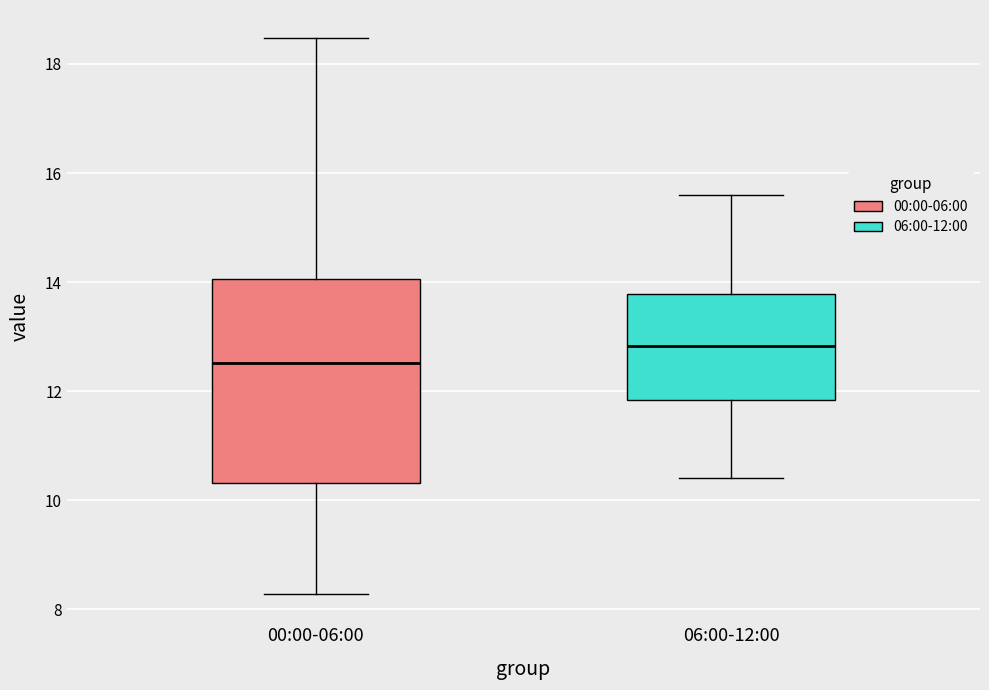

Comparing the boxes themselves (not the whiskers), which one is the tallest?

00:00-06:00